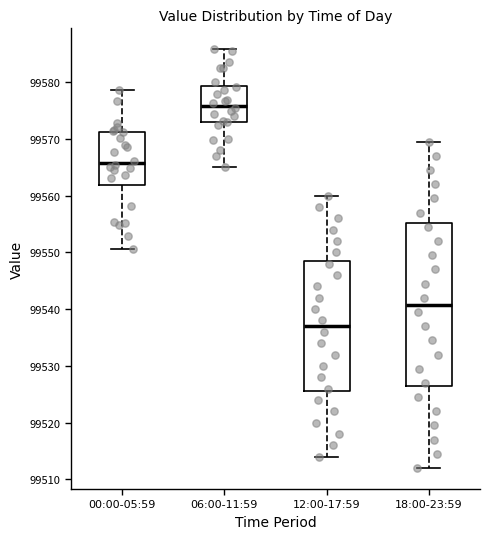

Reading left to right, read every box against the y-axis: the position of its median line, the range the box covers, and the ends of its whiskers. The values are not printed on the chart, so give them approximately, as read against the axis.

00:00-05:59: median 99566, box 99562 to 99571, whiskers 99551 to 99579
06:00-11:59: median 99576, box 99573 to 99579, whiskers 99565 to 99586
12:00-17:59: median 99537, box 99526 to 99549, whiskers 99514 to 99560
18:00-23:59: median 99541, box 99526 to 99555, whiskers 99512 to 99570